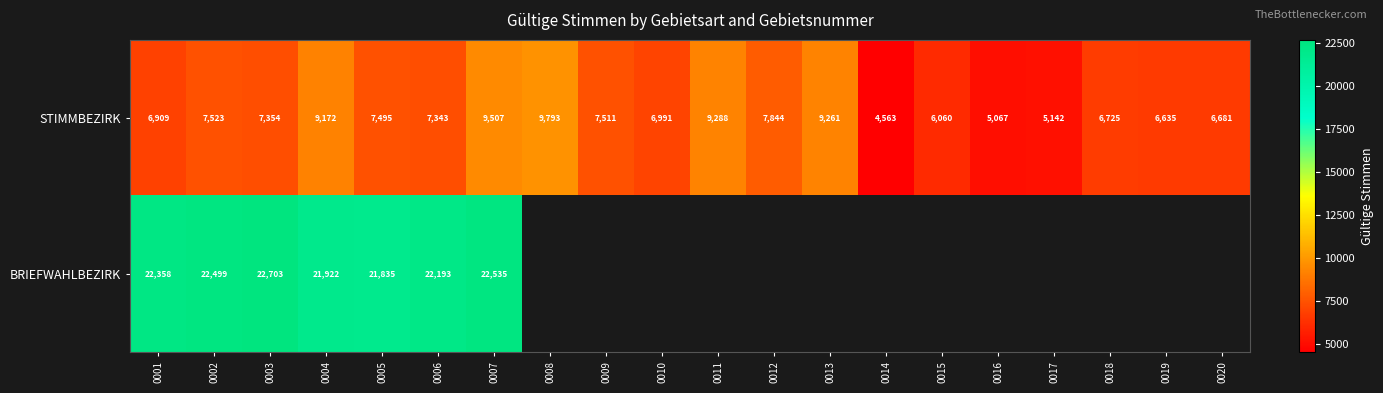

What is the spread (max minus min) of values at 0005?

14340